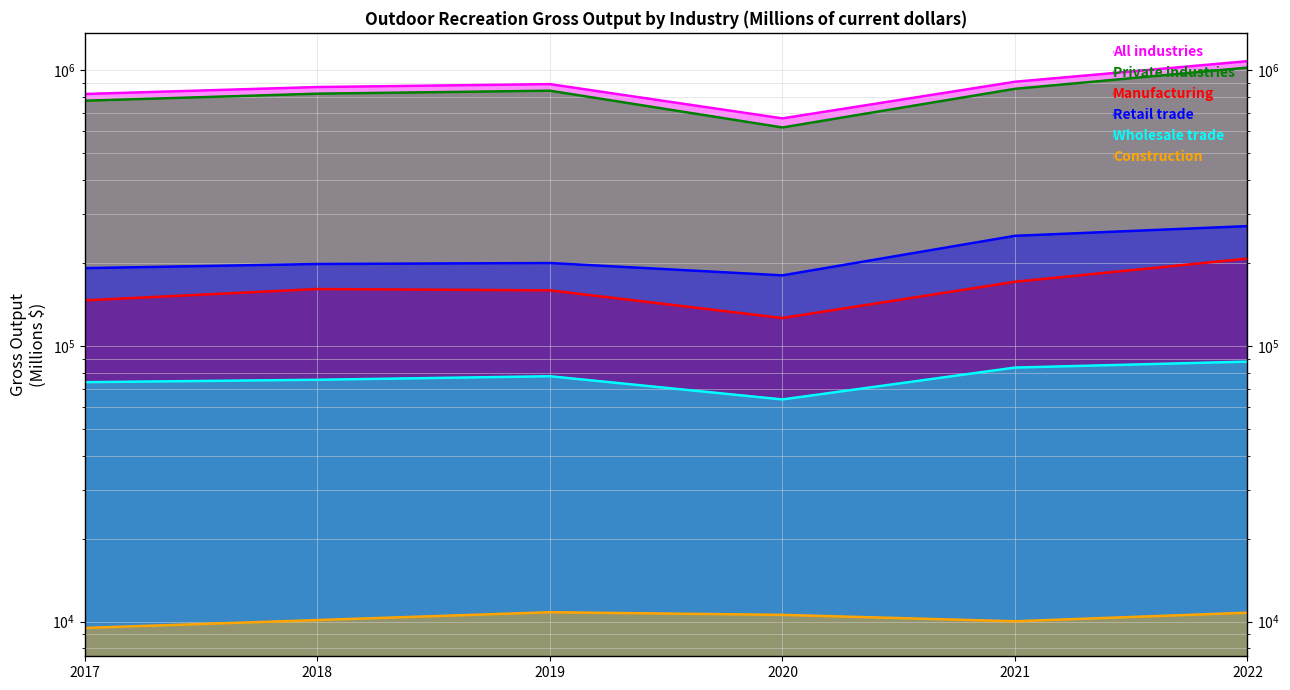

How many data points does each series have?

6